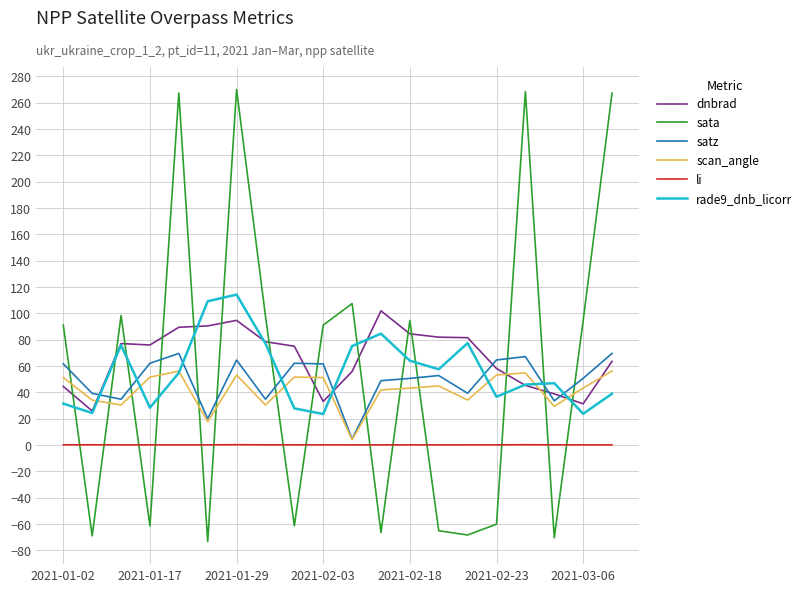

What is the smallest value displayed?

-73.4